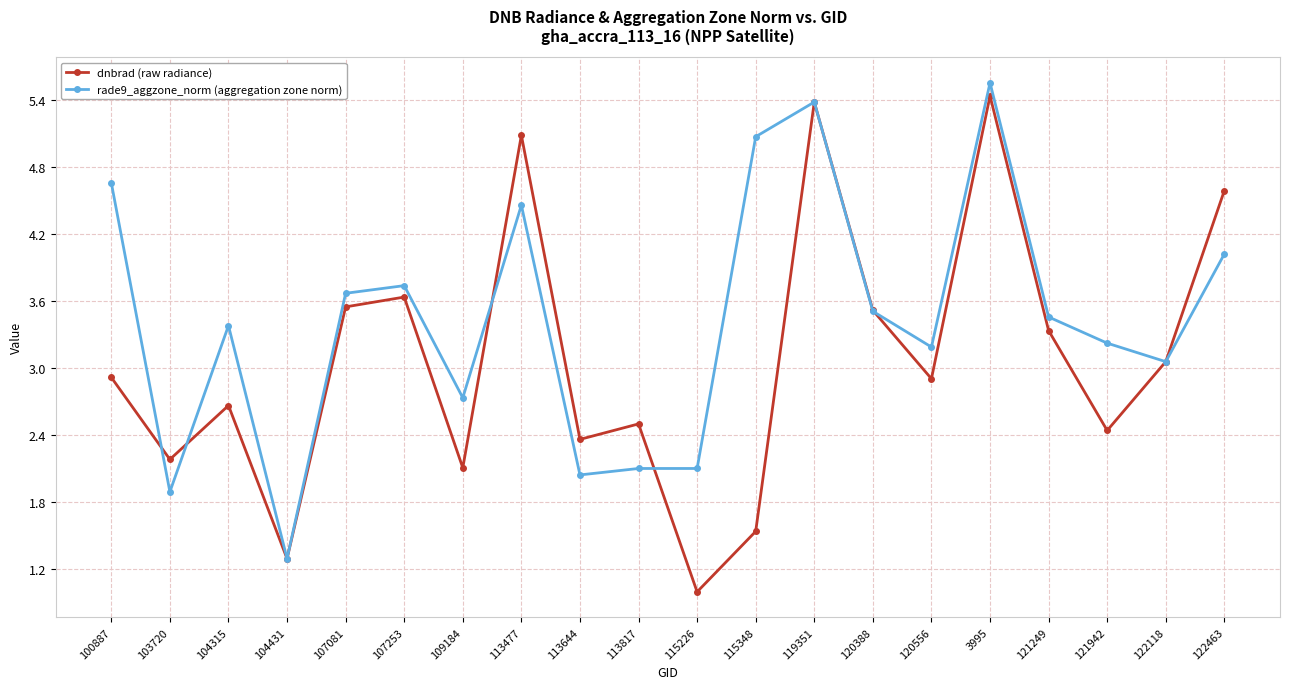

True or false: dnbrad (raw radiance) has more than 1 points higher than both neighbors.

True